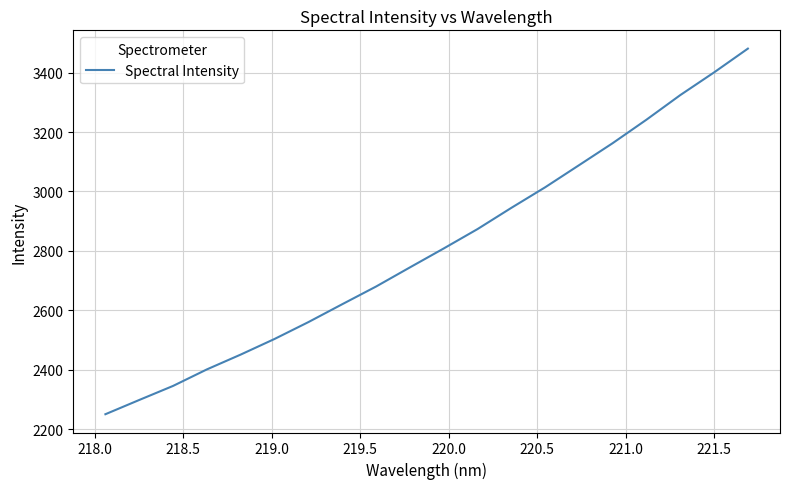

What is the difference between the maximum and minimum values?

1230.7